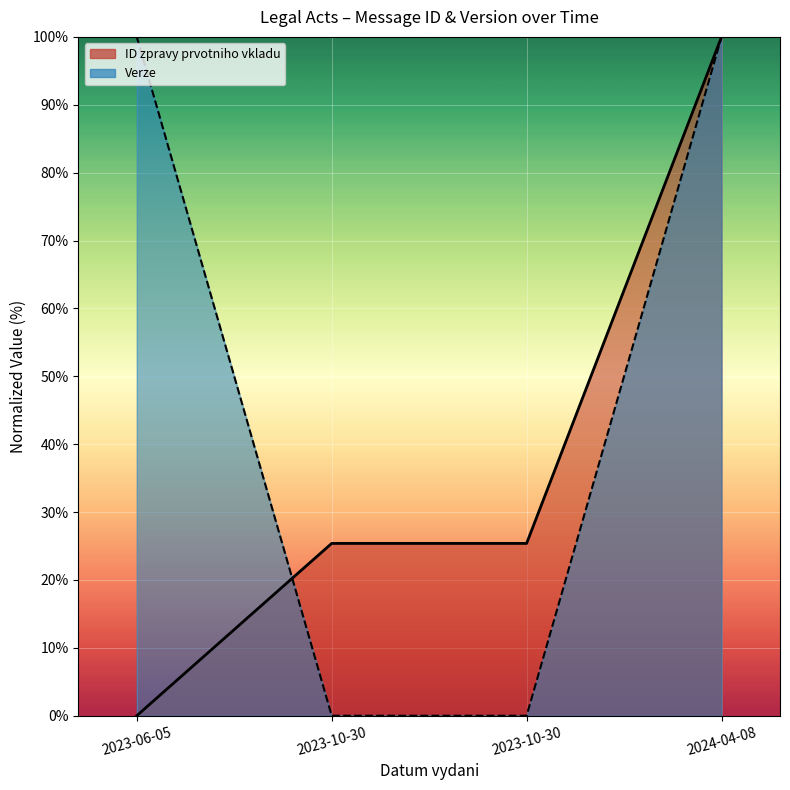

At which label does ID zpravy prvotniho vkladu first exceed 25?

2023-10-30